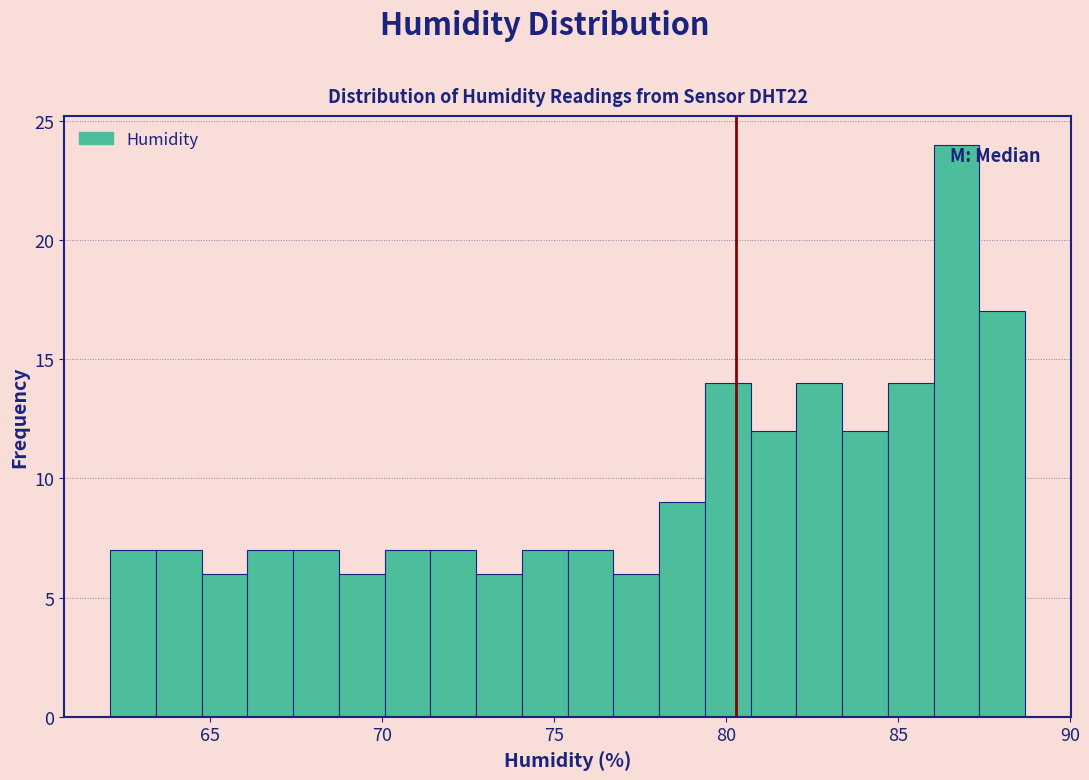

Read against the x-axis, roughly where is the centre of the tallest bar?

86.5